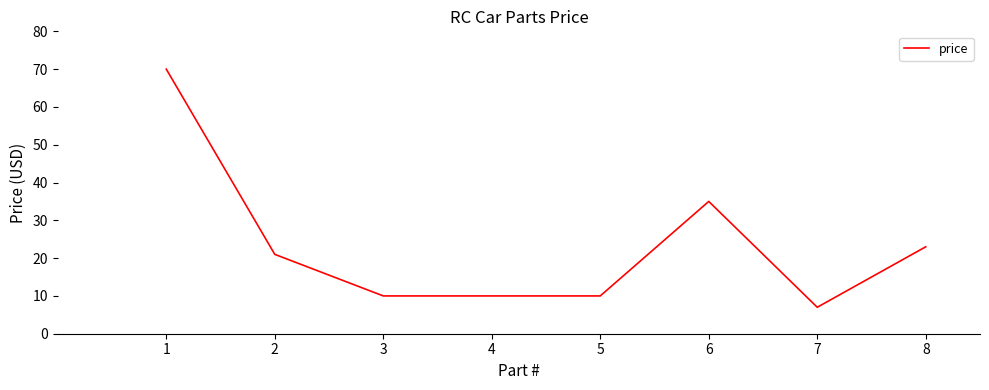

What is the sum of the values at 2 and 5?

31